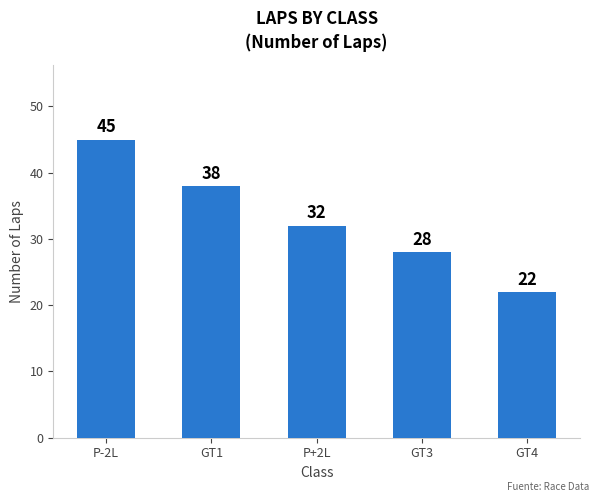

What is the change in value from P+2L to GT3?

-4